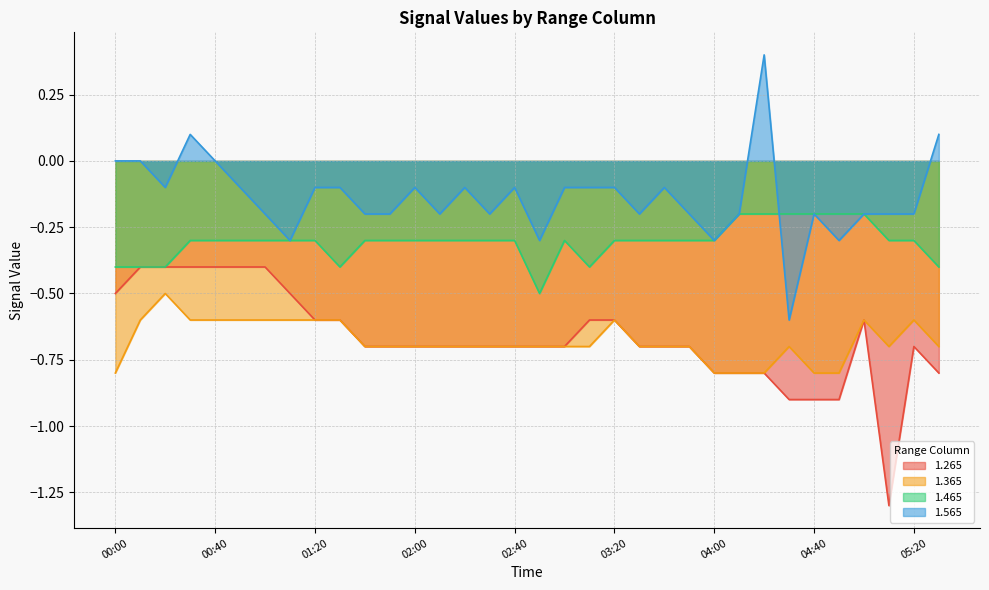

What is the difference between the second highest and minimum values in the 1.565 series?

0.7